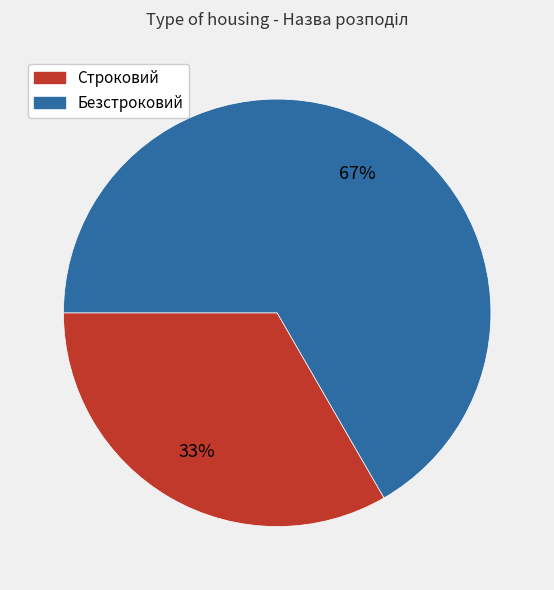

Do Строковий and Безстроковий together represent more than half of the pie?

Yes